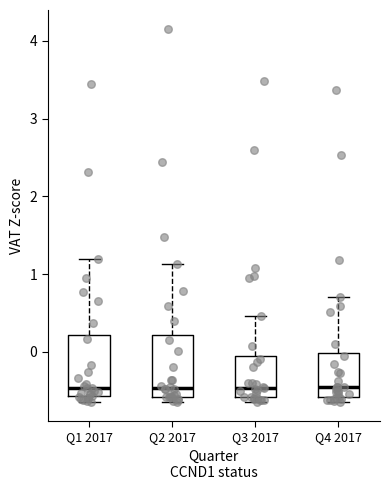

Where is the lower edge of the box for Q2 2017 on the y-axis? The values are not printed on the chart, so give them approximately, as read against the axis.

-0.6